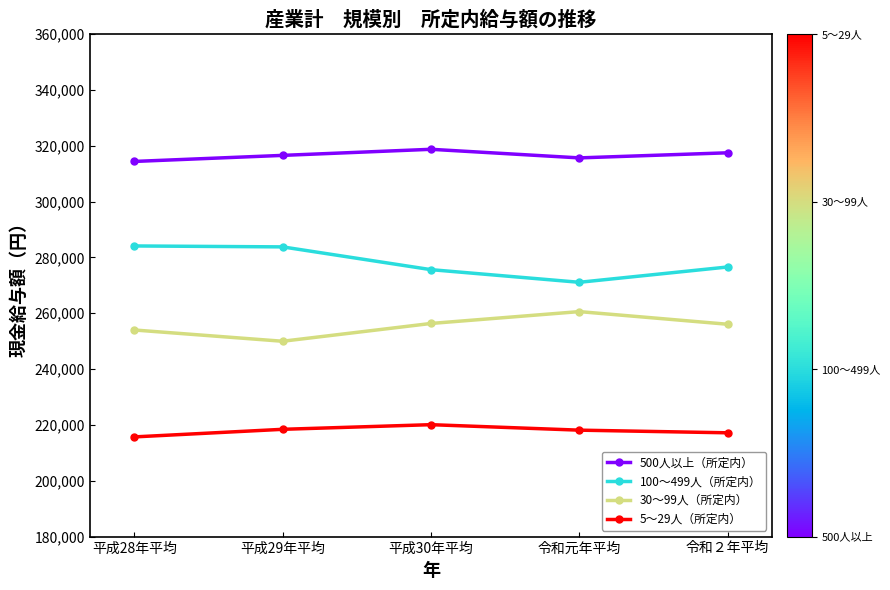

True or false: 100～499人（所定内） and 500人以上（所定内） cross at least once.

False